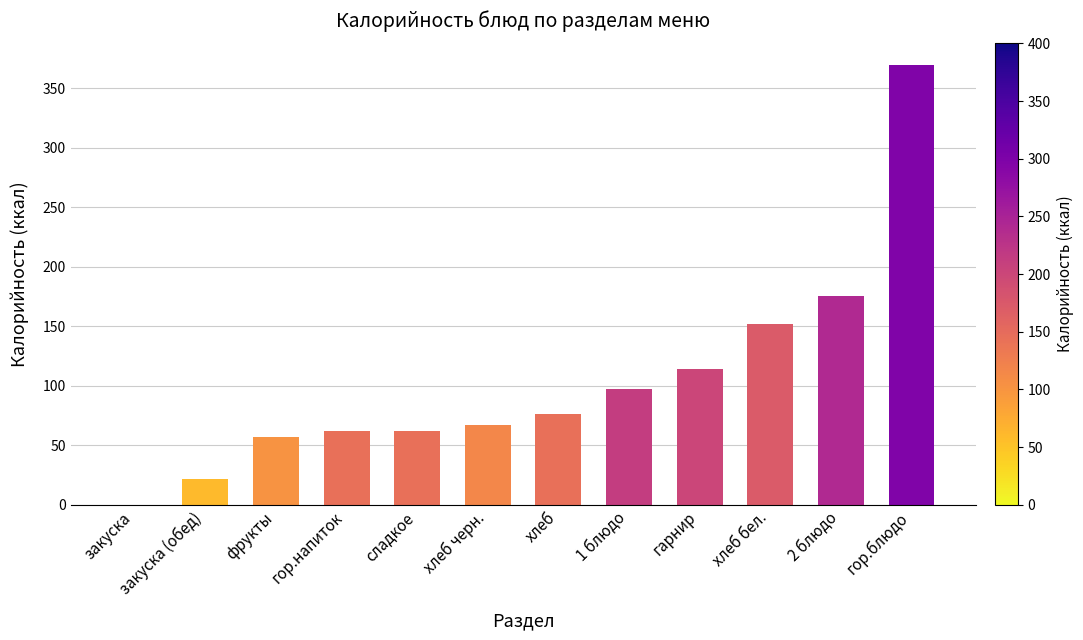

True or false: the data shows 97 at 1 блюдо.

True